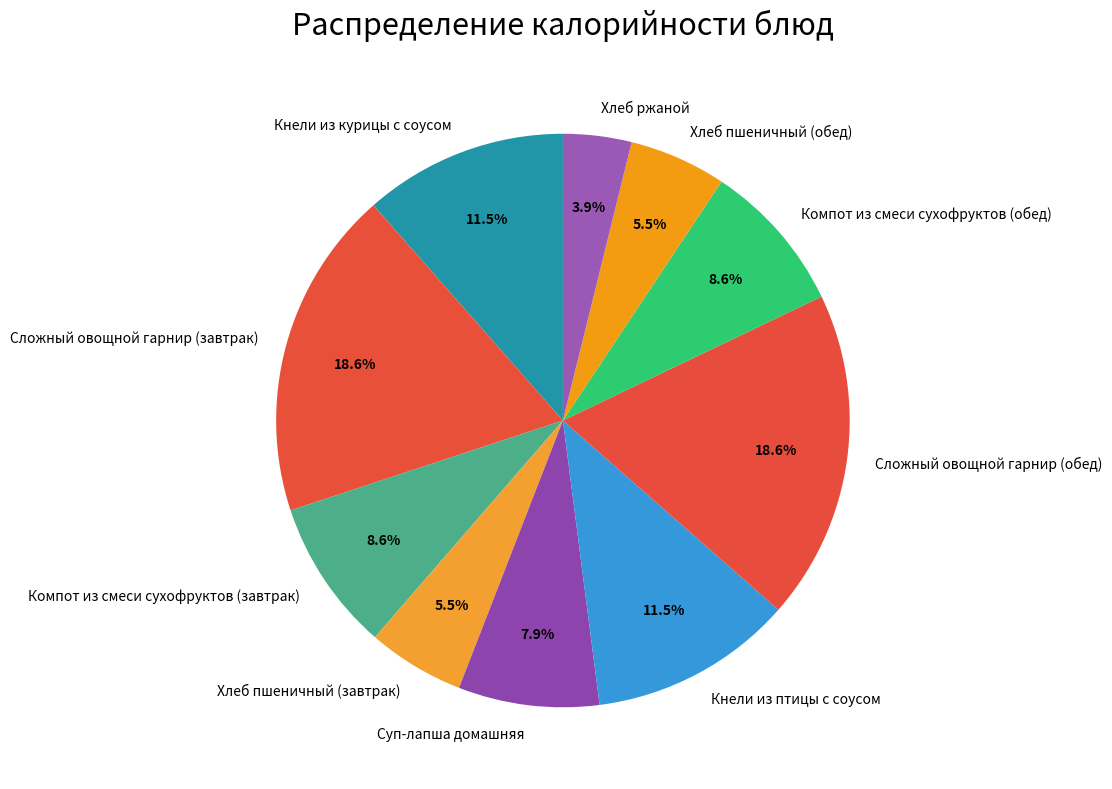

What is the smallest slice in the pie chart?

Хлеб ржаной